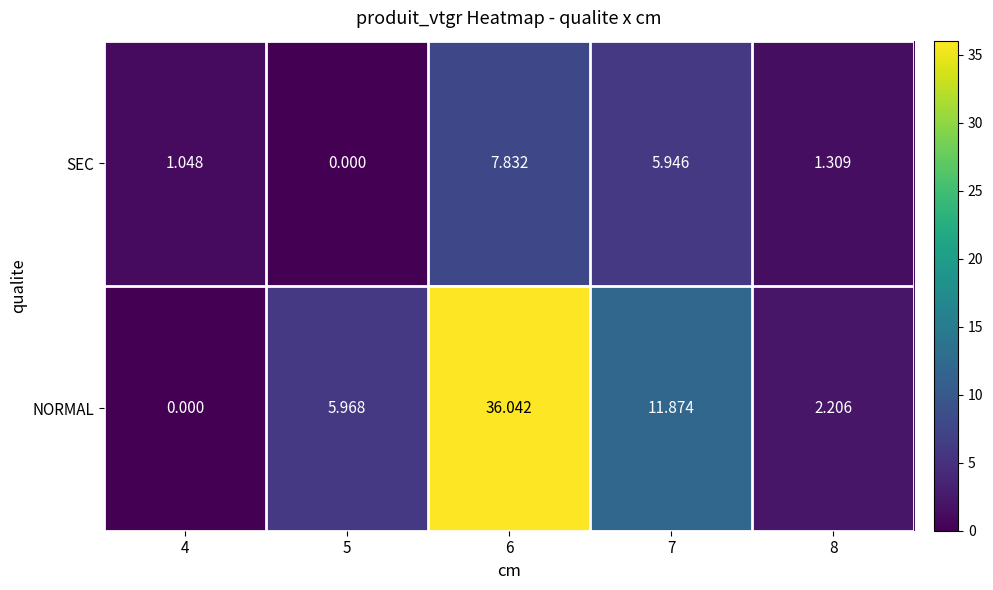

Rank the series by their average value, from highest to lowest.

NORMAL, SEC